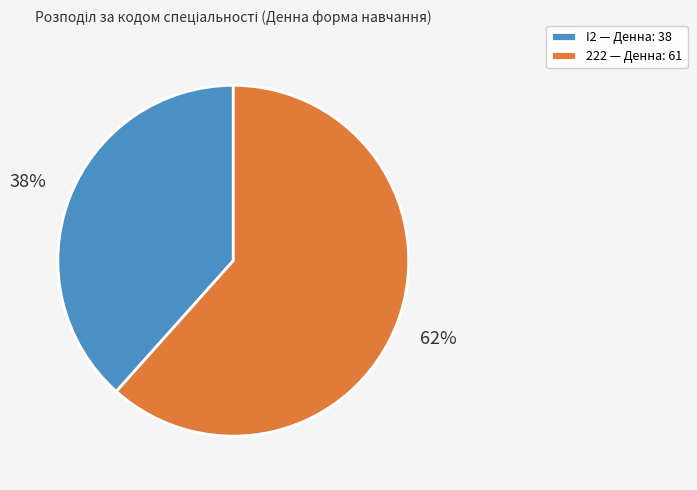

What is the largest slice in the pie chart?

222